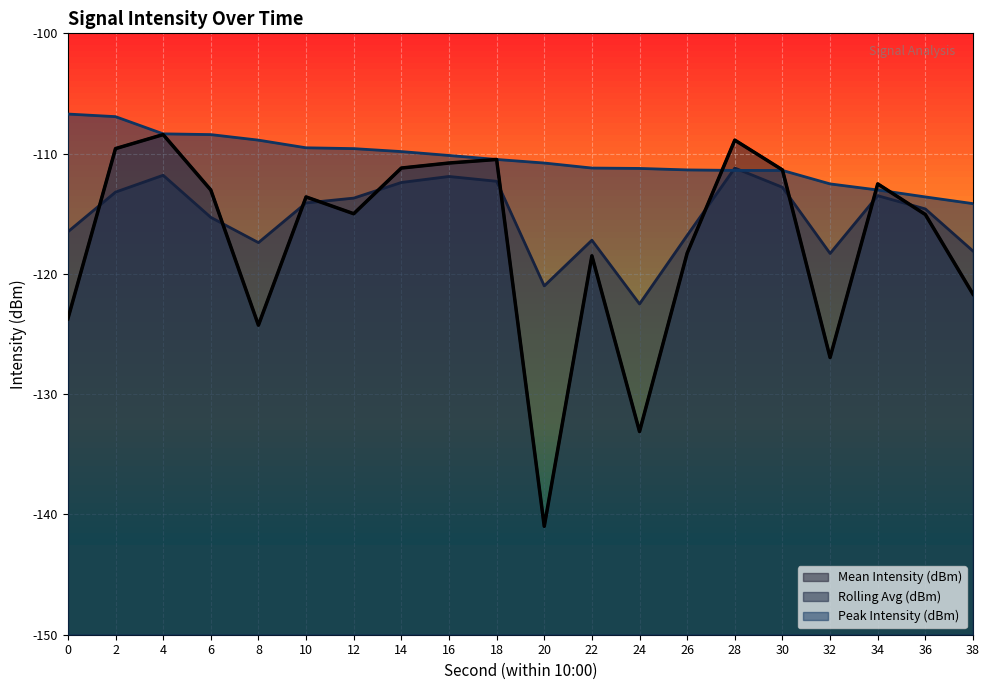

What is the spread (max minus min) of values at 26?

6.9